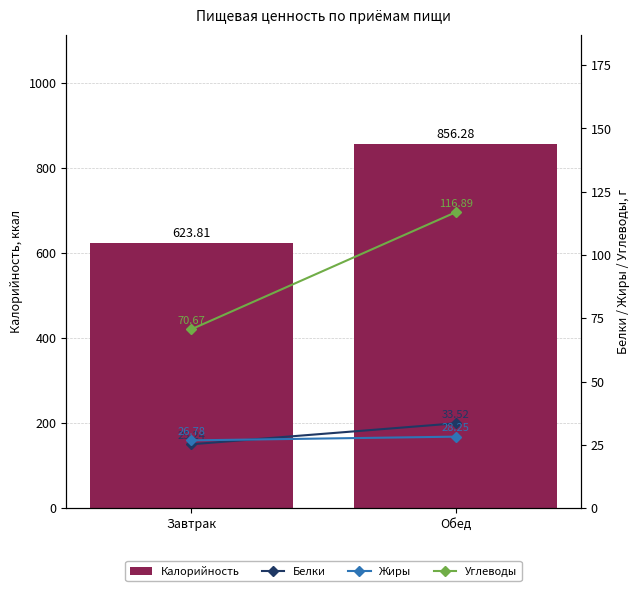

What is the sum of all Жиры values?

55.0